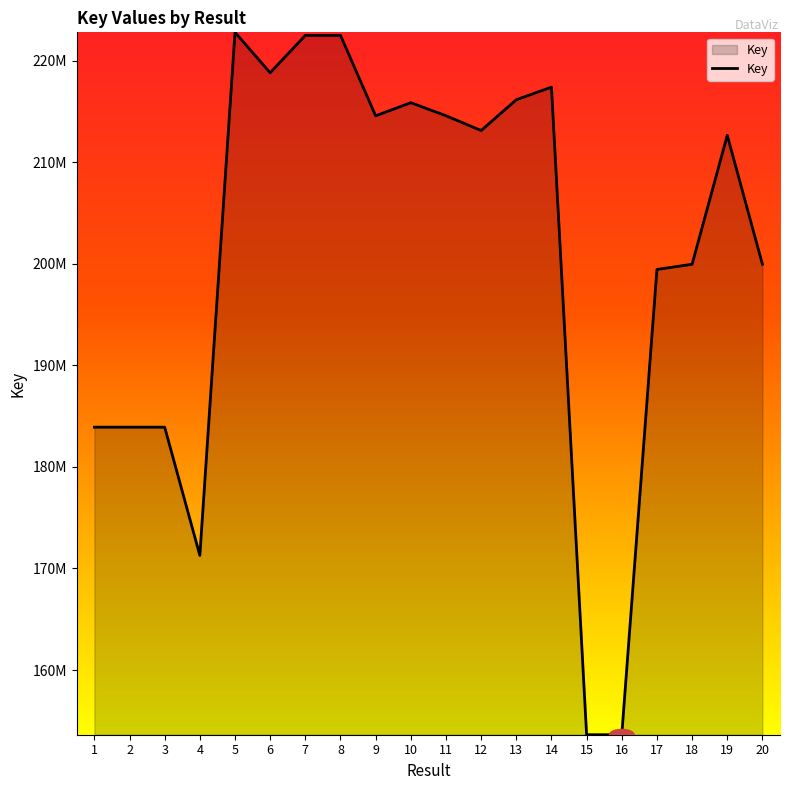

Which label corresponds to the smallest value in the chart?

16